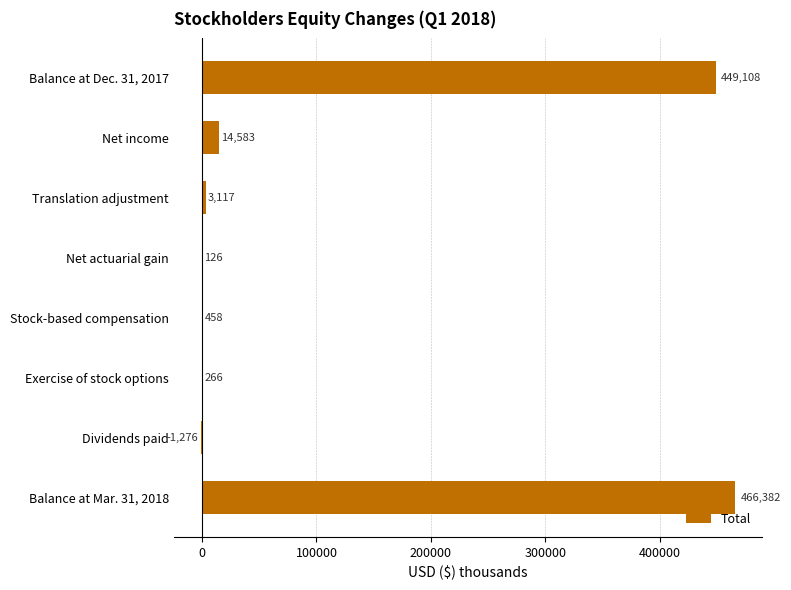

Are the bars horizontal?

Yes